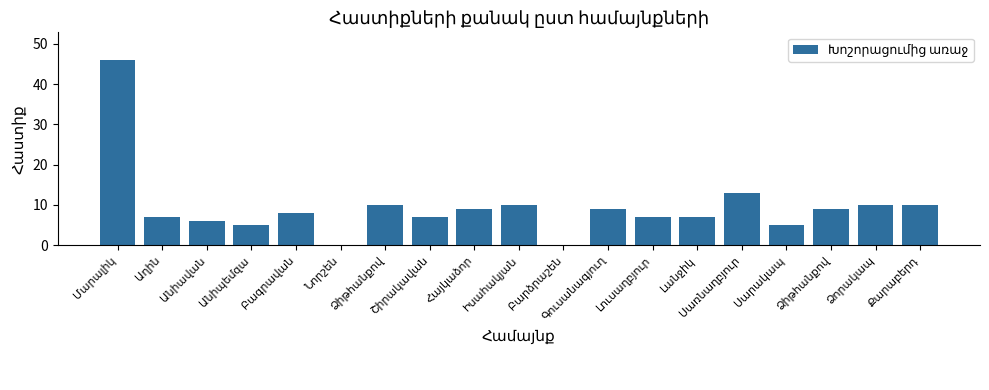

How many distinct data groups are displayed?

1